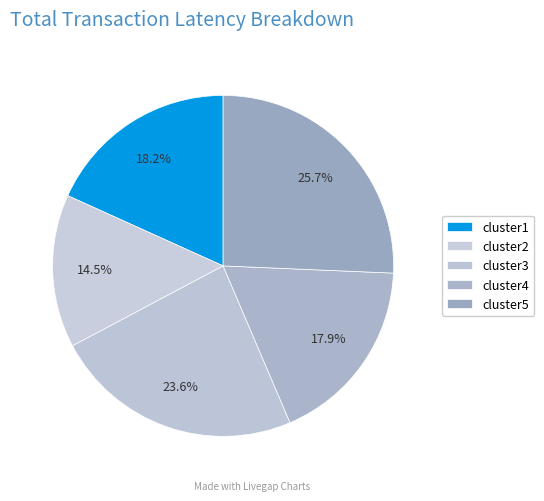

Approximately how many times larger is the value at cluster4 compared to cluster3?

0.8